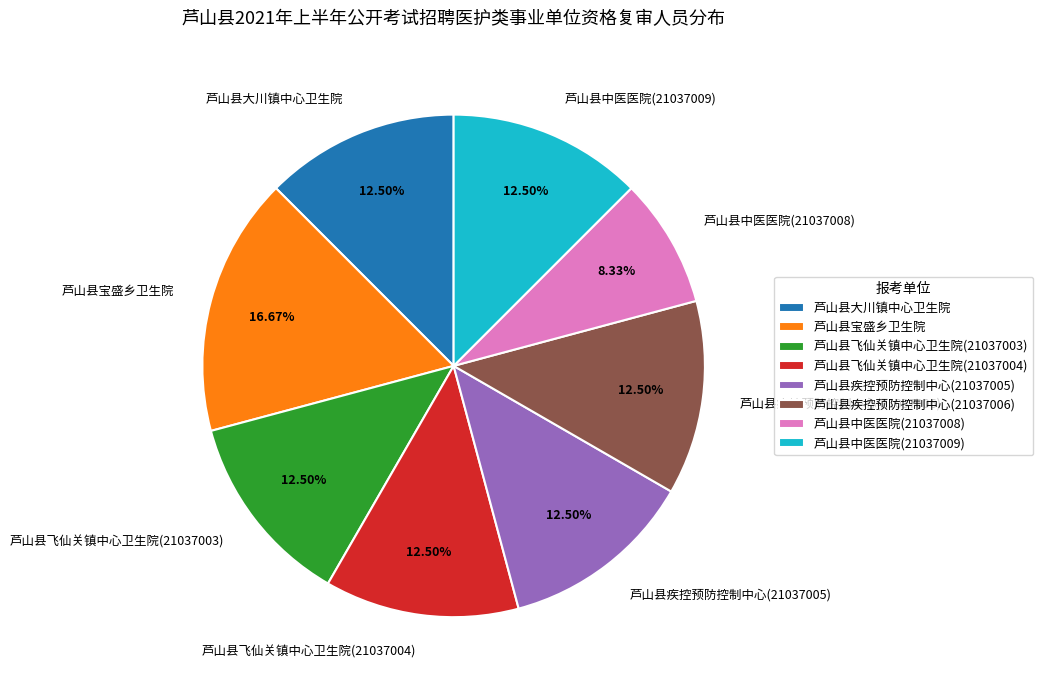

What is the largest slice in the pie chart?

芦山县宝盛乡卫生院